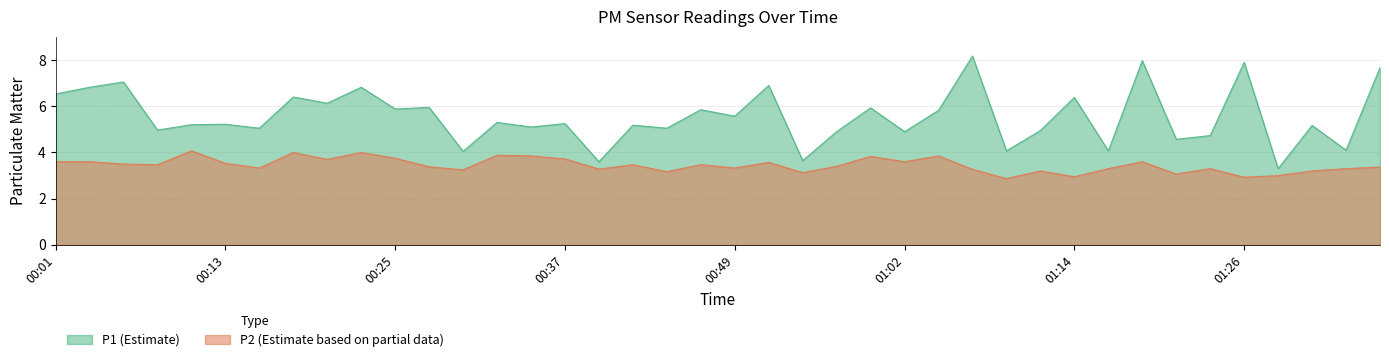

What is the value of the P1 point at the 18th from the left?

5.2